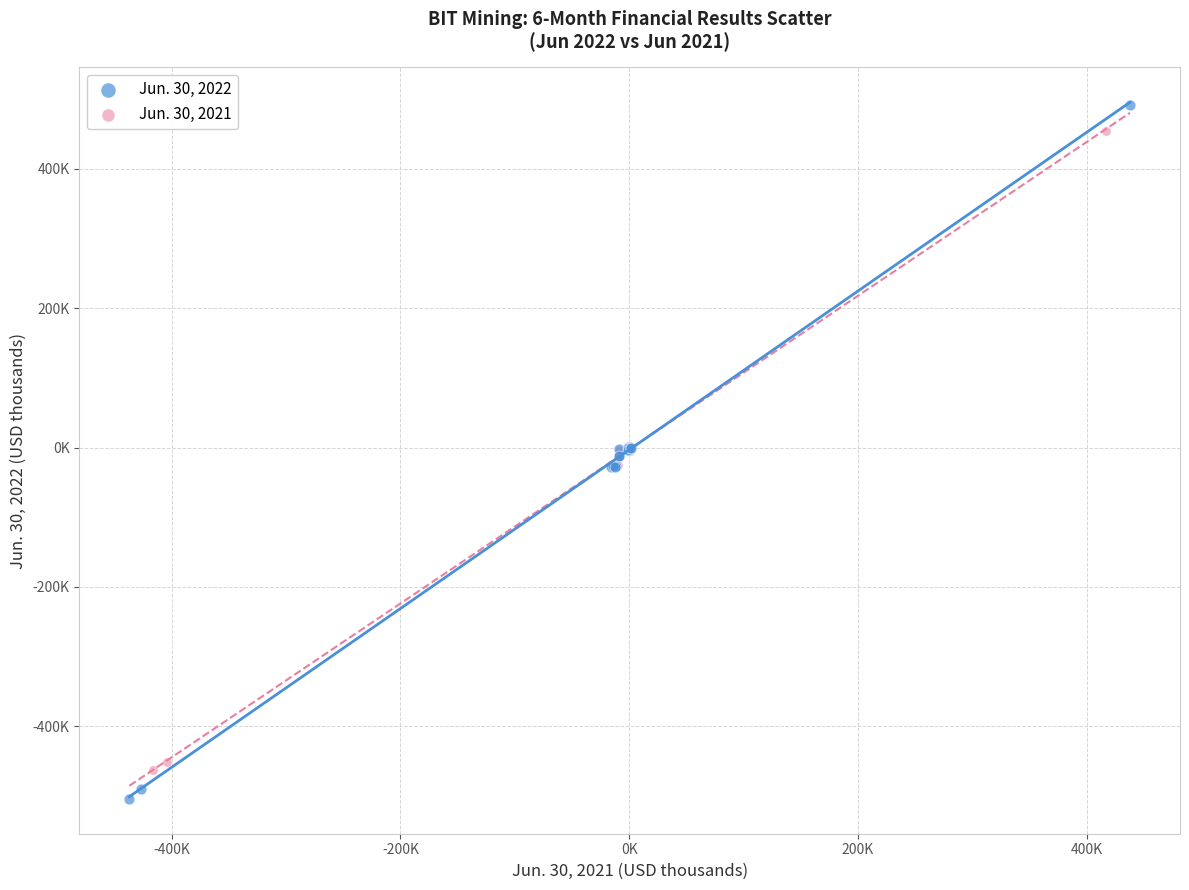

What are all the series names shown in the legend?

Jun. 30, 2022, Jun. 30, 2021